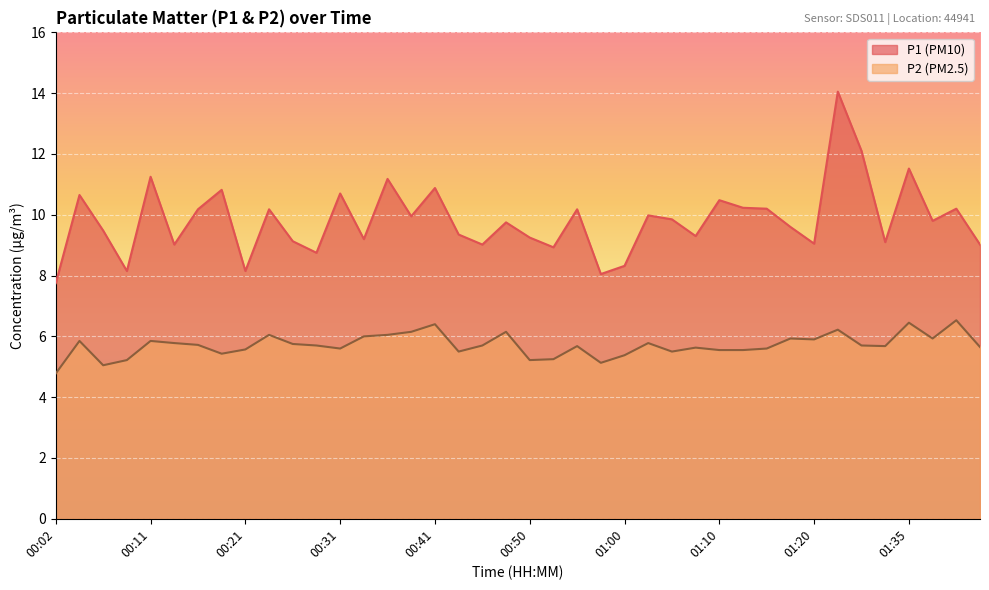

What is the sum of the P2 values at 01:00 and 00:02?

10.2